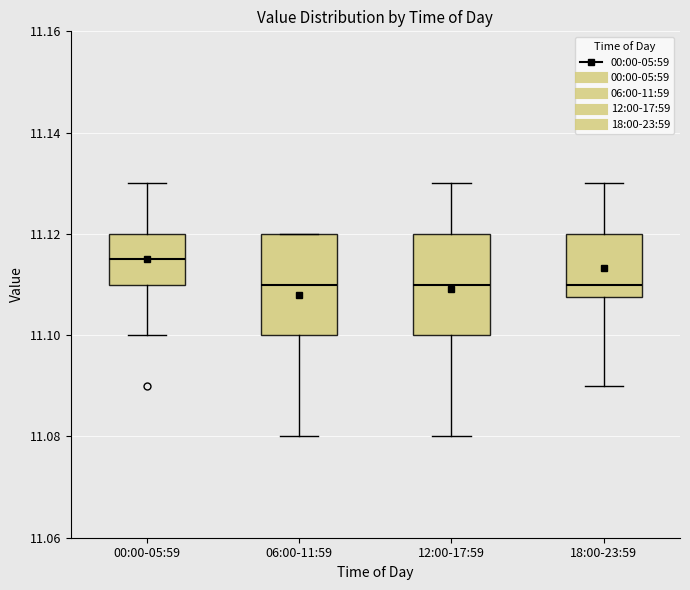

Which box's median line is the highest?

00:00-05:59